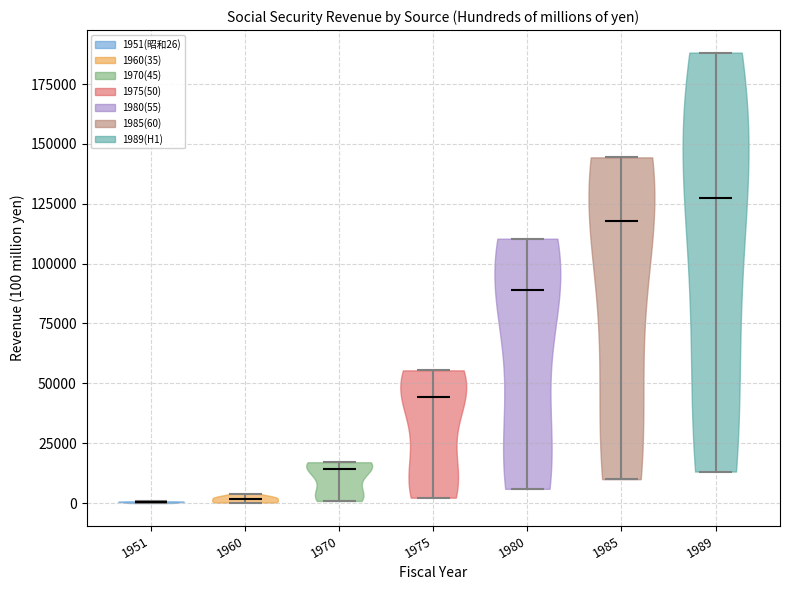

Reading left to right, read every violin against the y-axis: where its median line is, and the lowest and highest points it reaches. The values are not printed on the chart, so give them approximately, as read against the axis.

1951: median line 0, lowest point 0, highest point 0
1960: median line 0, lowest point 0, highest point 5000
1970: median line 15000, lowest point 0, highest point 15000
1975: median line 45000, lowest point 0, highest point 55000
1980: median line 90000, lowest point 5000, highest point 110000
1985: median line 120000, lowest point 10000, highest point 145000
1989: median line 125000, lowest point 15000, highest point 190000